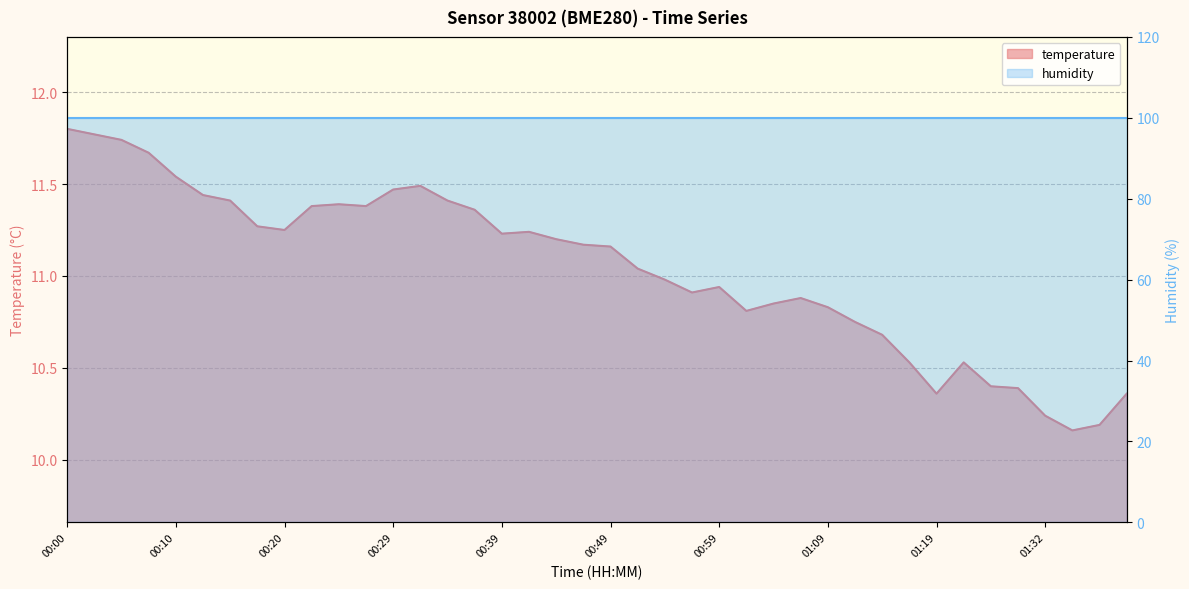

What is the change in value from 01:16 to 01:34?

-0.4